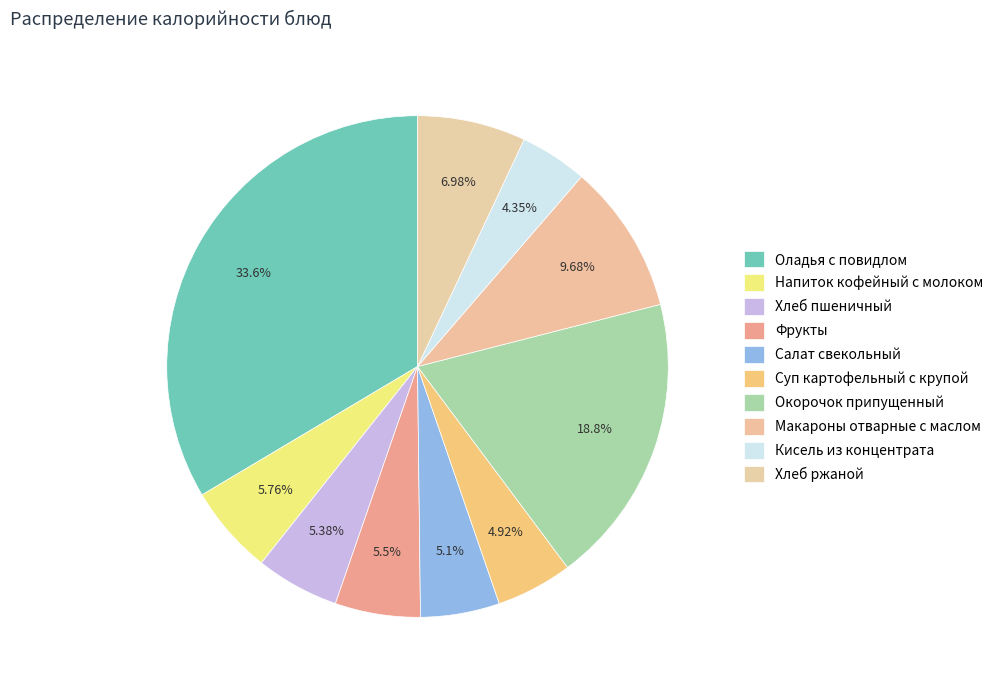

Combined, do Напиток кофейный с молоком and Макароны отварные с маслом account for over 50%?

No